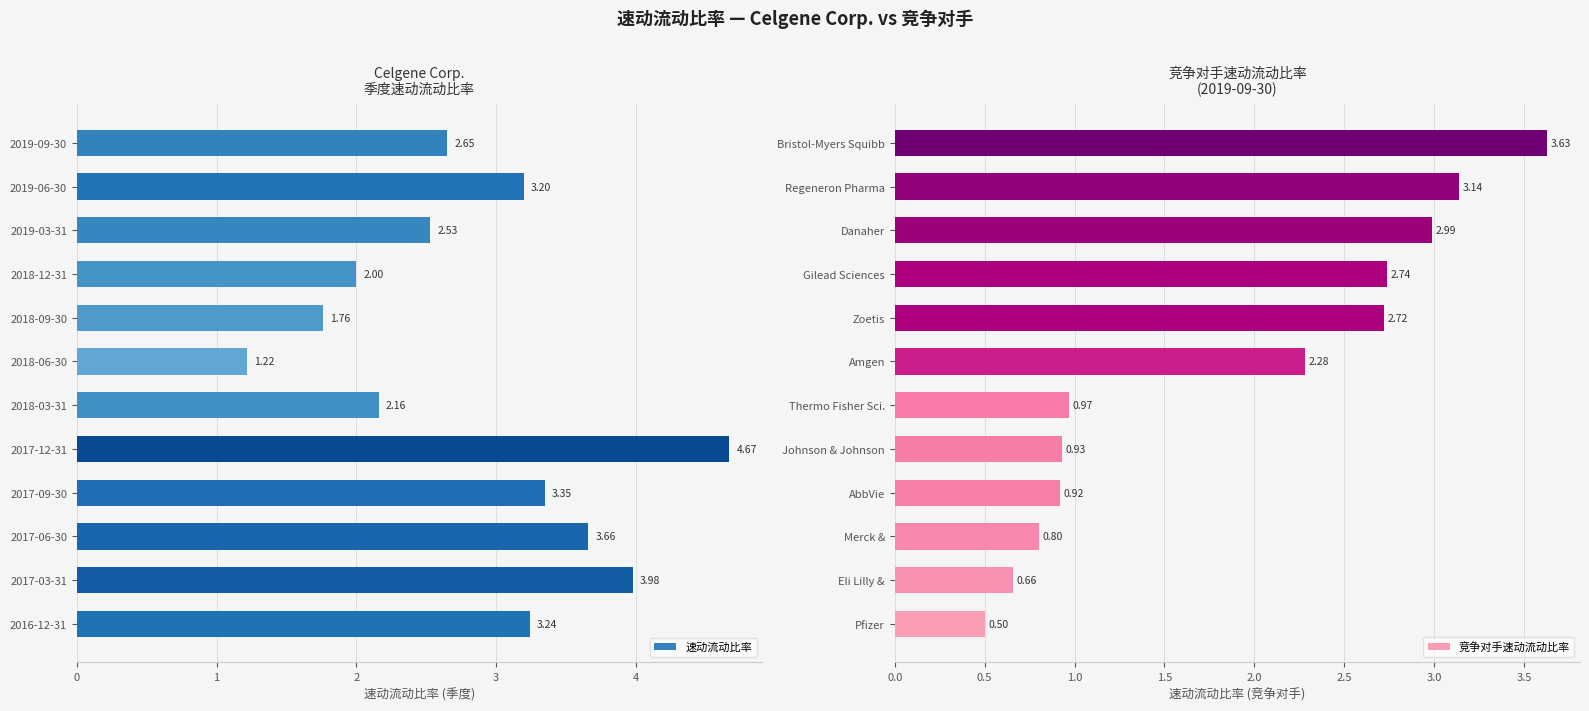

How many values in the 速动流动比率 series are below 3?

6